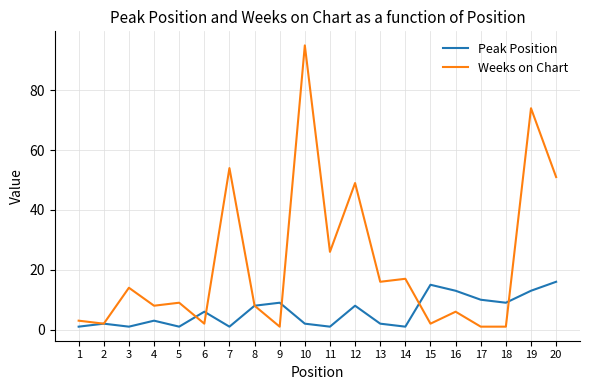

Reading left to right, transcribe all the data shown in this chart.

Peak Position: 1	2	1	3	1	6	1	8	9	2	1	8	2	1	15	13	10	9	13	16
Weeks on Chart: 3	2	14	8	9	2	54	8	1	95	26	49	16	17	2	6	1	1	74	51